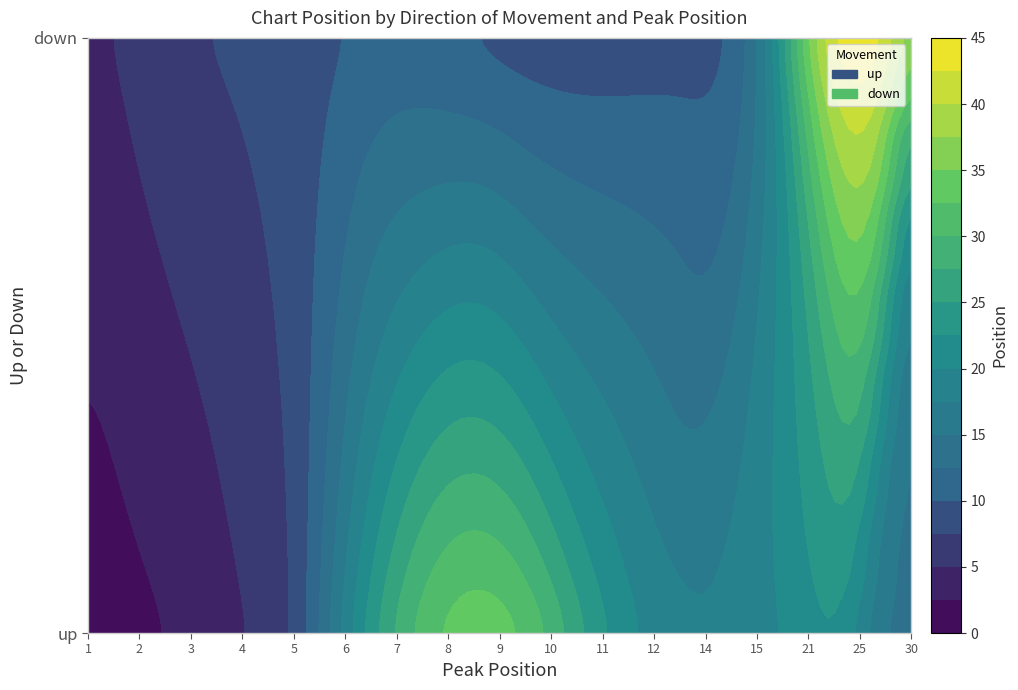

True or false: up has a value of 17 at 11.

False